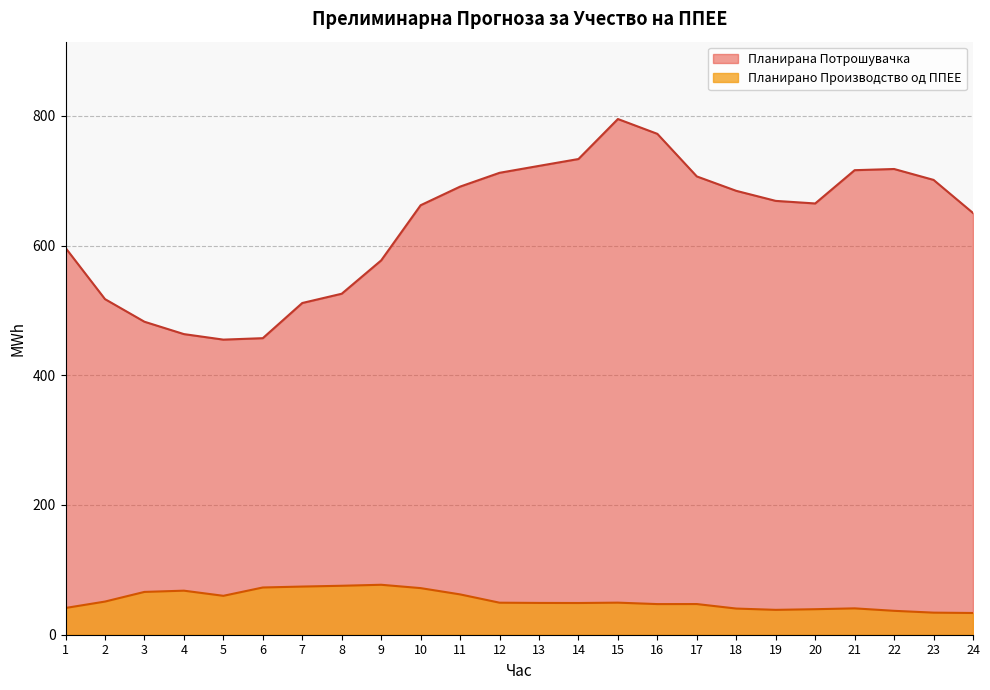

How many lines are shown in the chart?

2